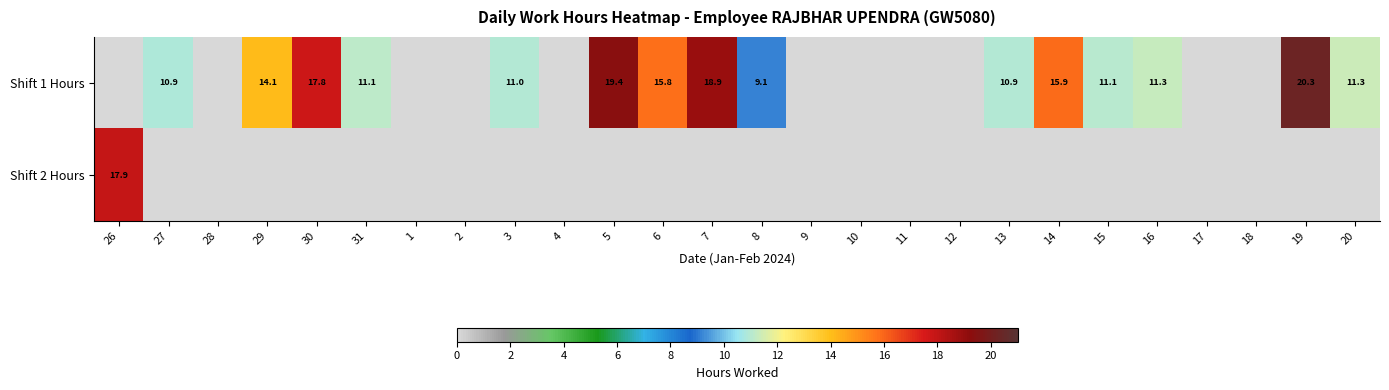

At which category is the sum across all series the highest?

19